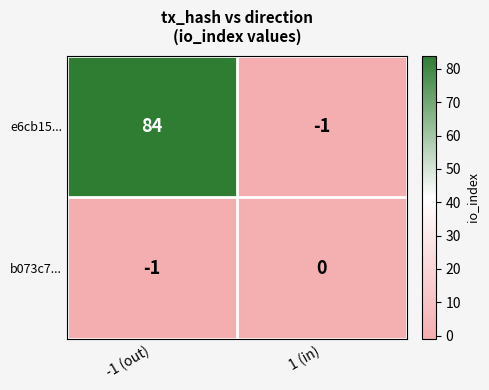

How many categories are shown in the chart?

2